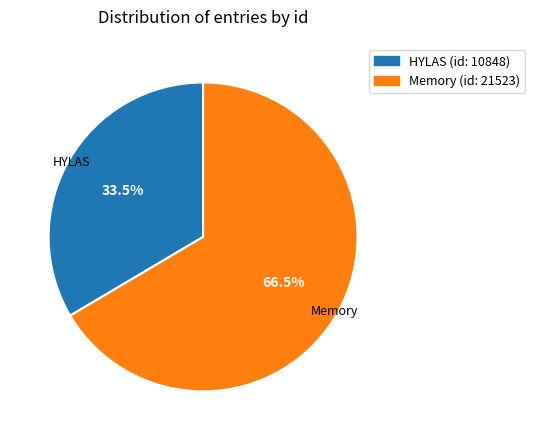

What is the largest slice in the pie chart?

Memory (id: 21523)